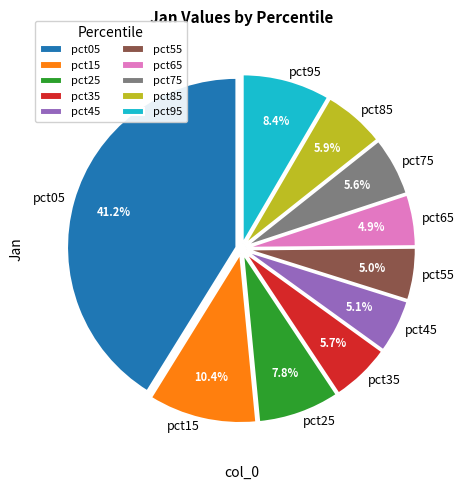

Which category has the biggest portion of the pie?

pct05